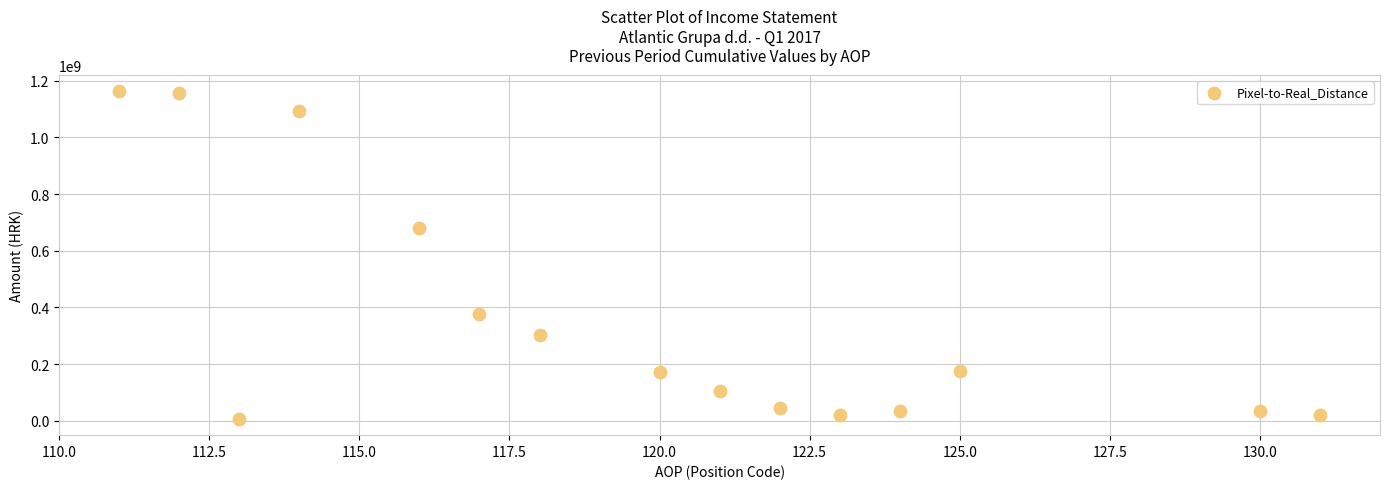

What is the range of X values (max minus min)?

20